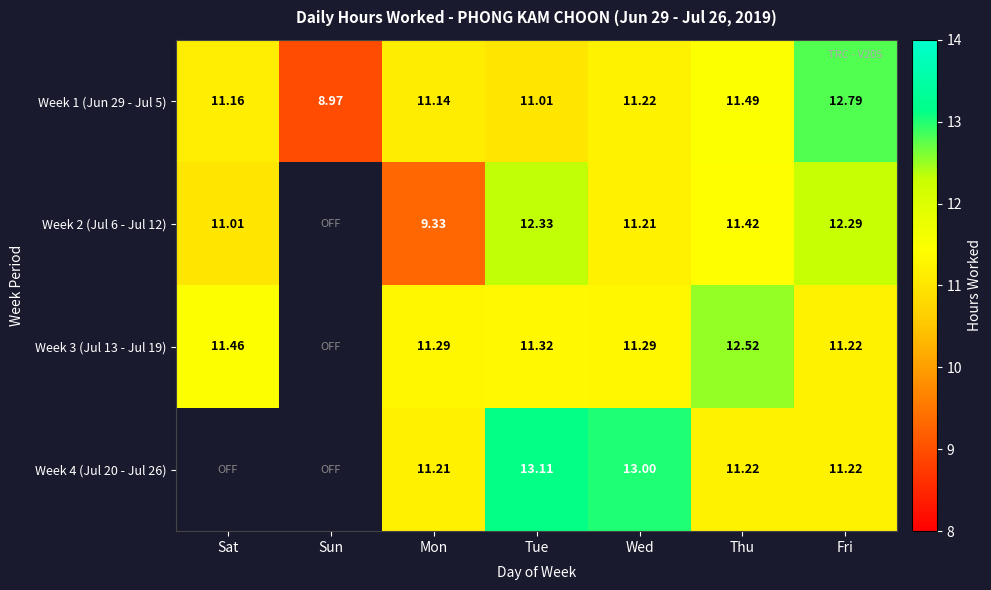

At which label does Week 1 (Jun 29 - Jul 5) reach its minimum?

Sun